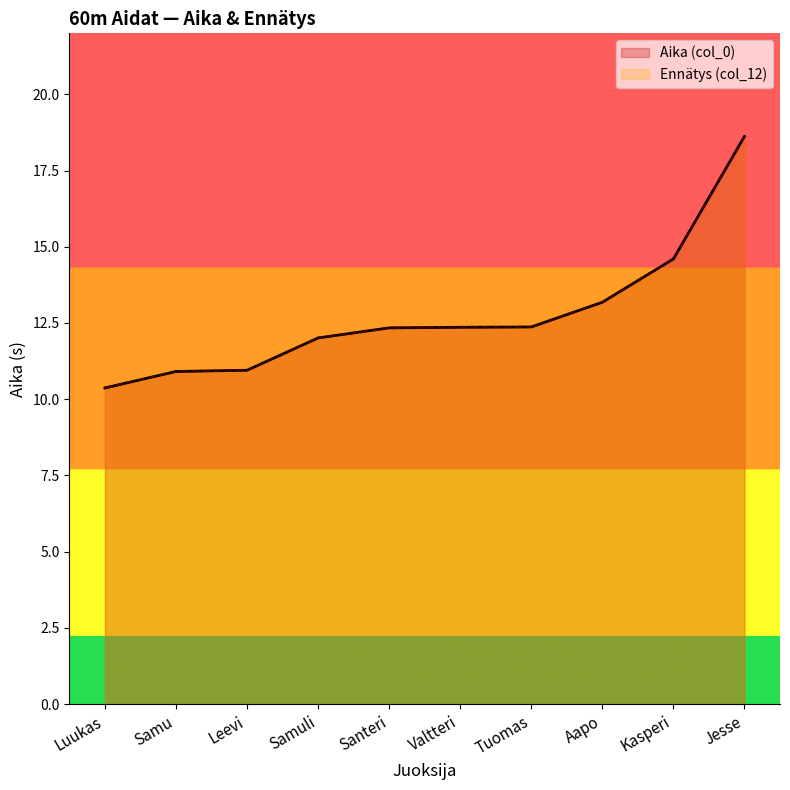

List the series in order of their peak value, highest first.

Aika (col_0), Ennätys (col_12)